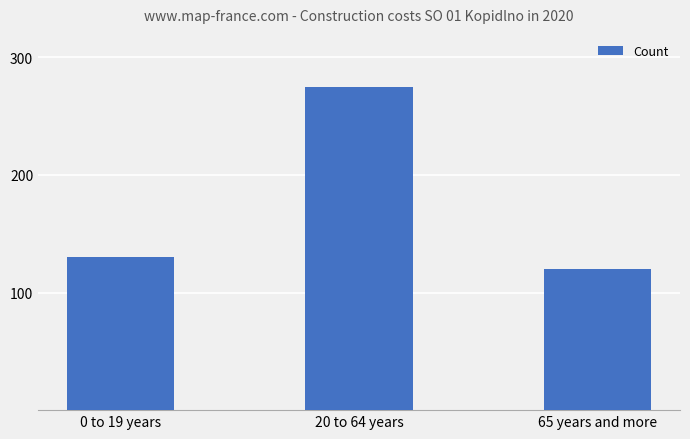

Where is the data nearest to the value 197?

0 to 19 years